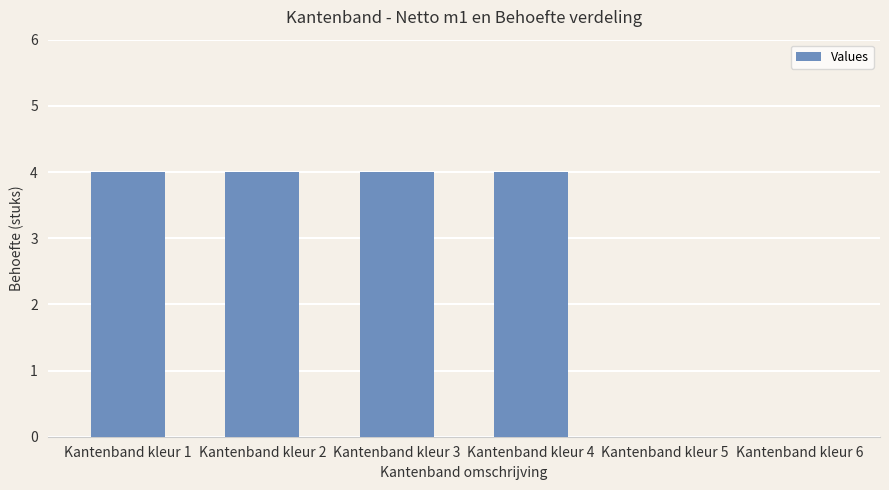

What is the sum of all values?

16